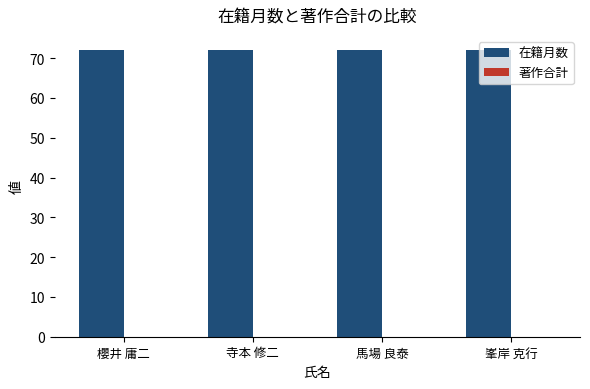

What is the label of the 2nd bar from the left?

寺本 修二